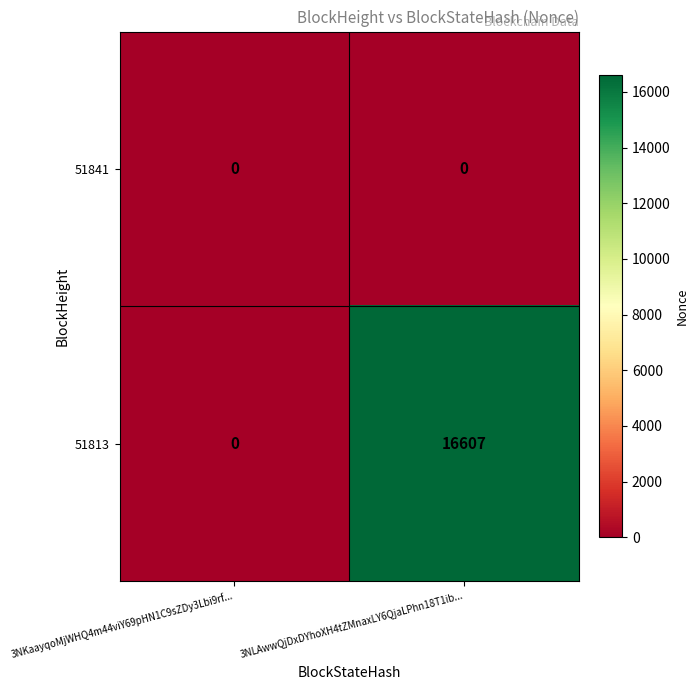

What is the sum of all 51813 values?

16607